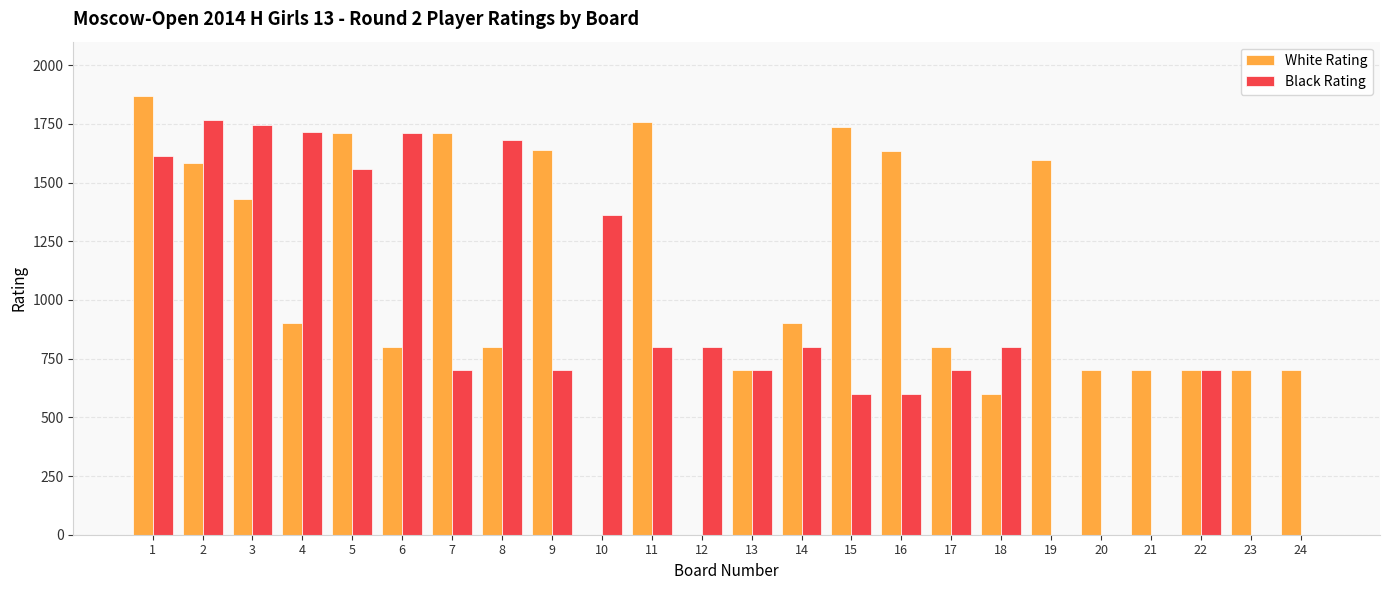

Which series changed the most between 5 and 14?

White Rating